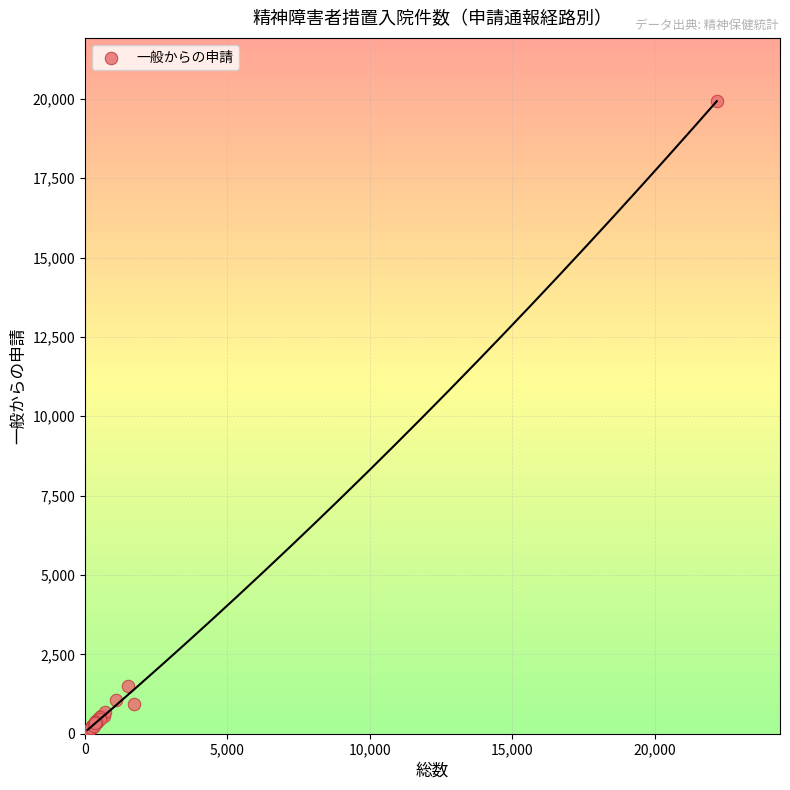

What Y value in the scatter plot is closest to 10002?

1495